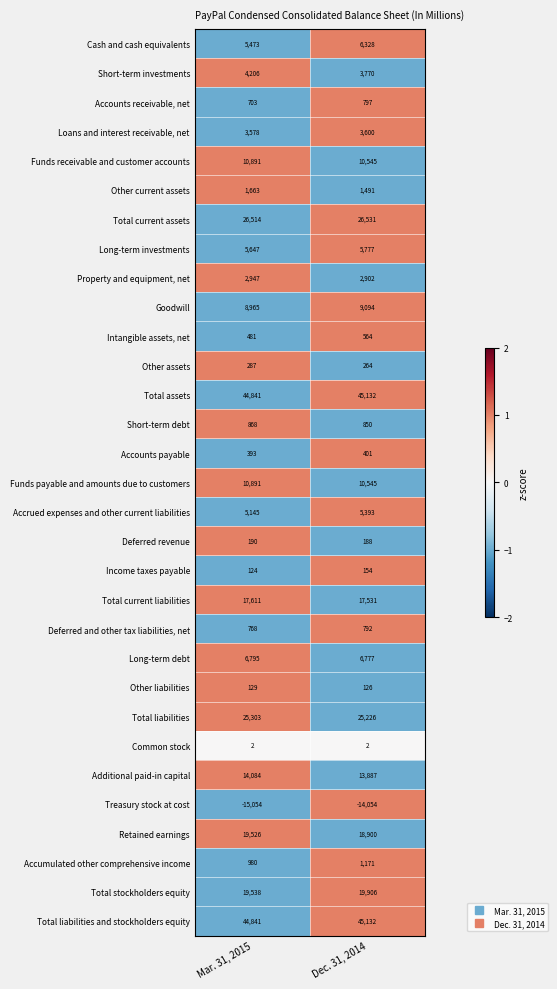

Which series changed the most between Mar. 31, 2015 and Dec. 31, 2014?

Treasury stock at cost